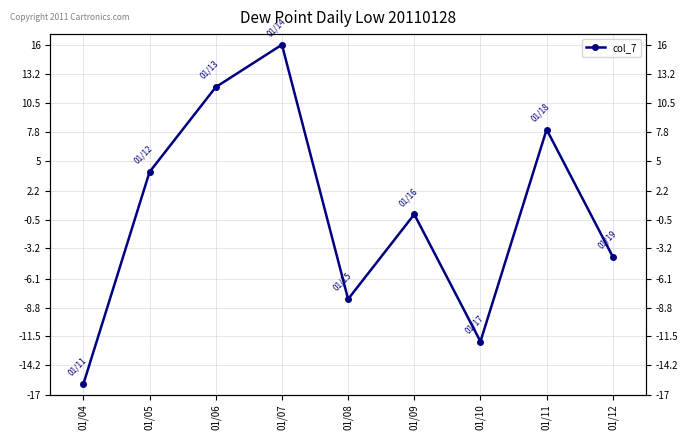

Where is the first local maximum?

01/07